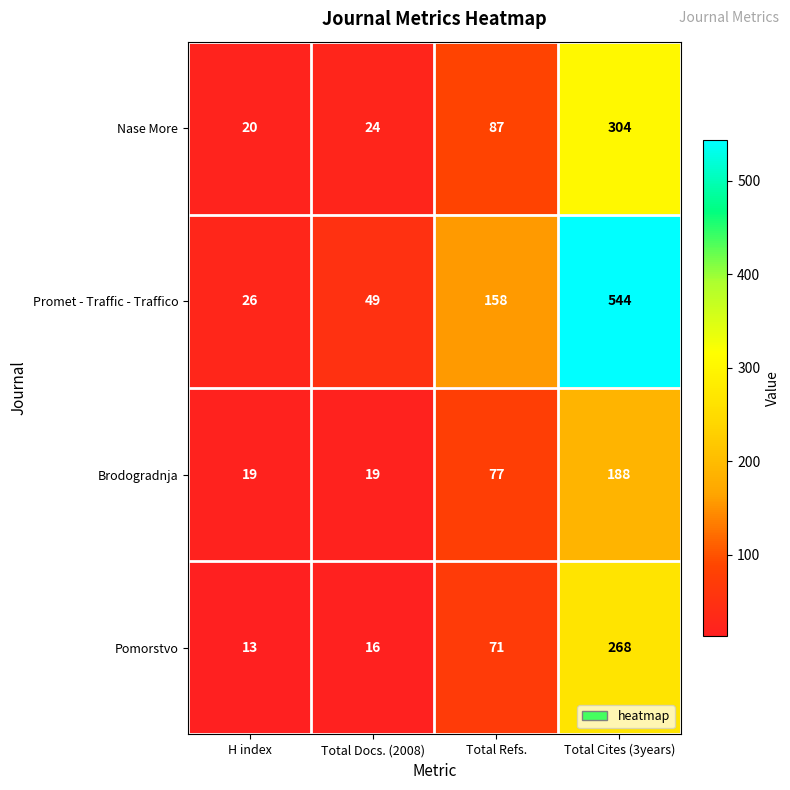

What is the spread (max minus min) of values at H index?

13